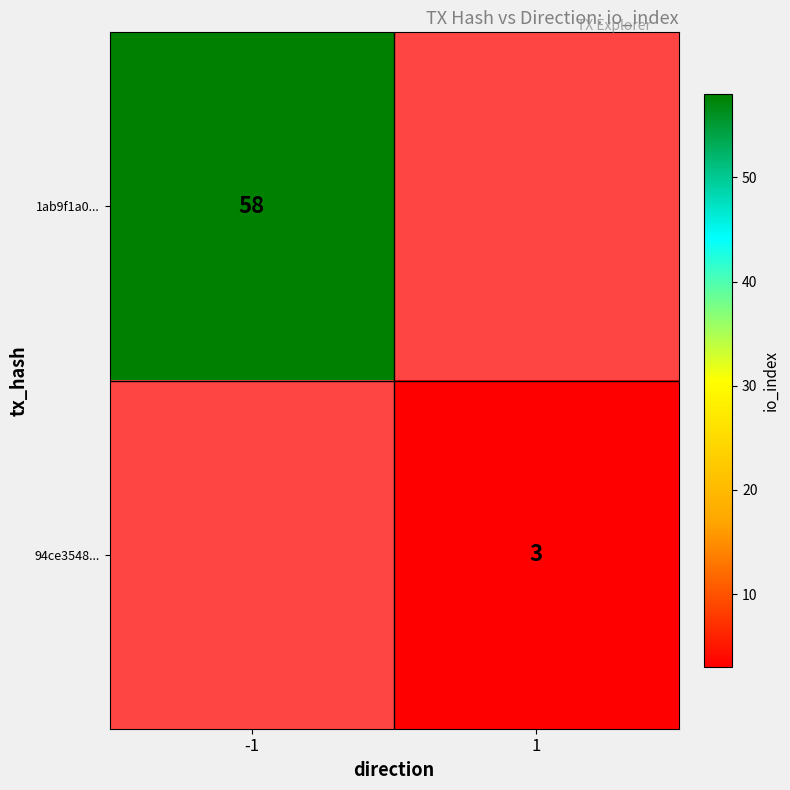

The value of 1ab9f1a0... at -1 is 12. True or false?

False